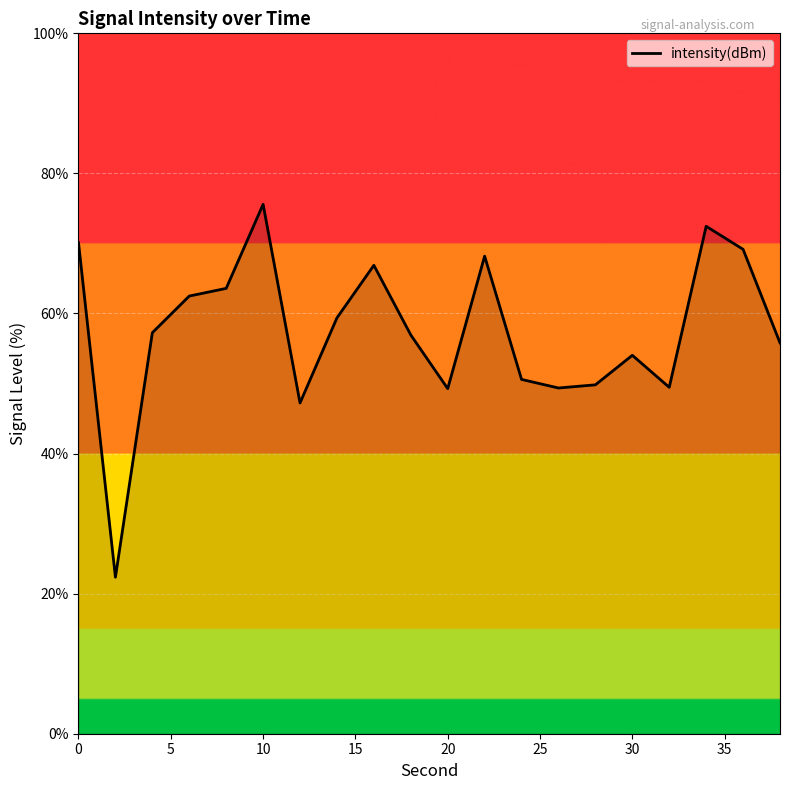

What is the maximum value shown in the chart?

75.6